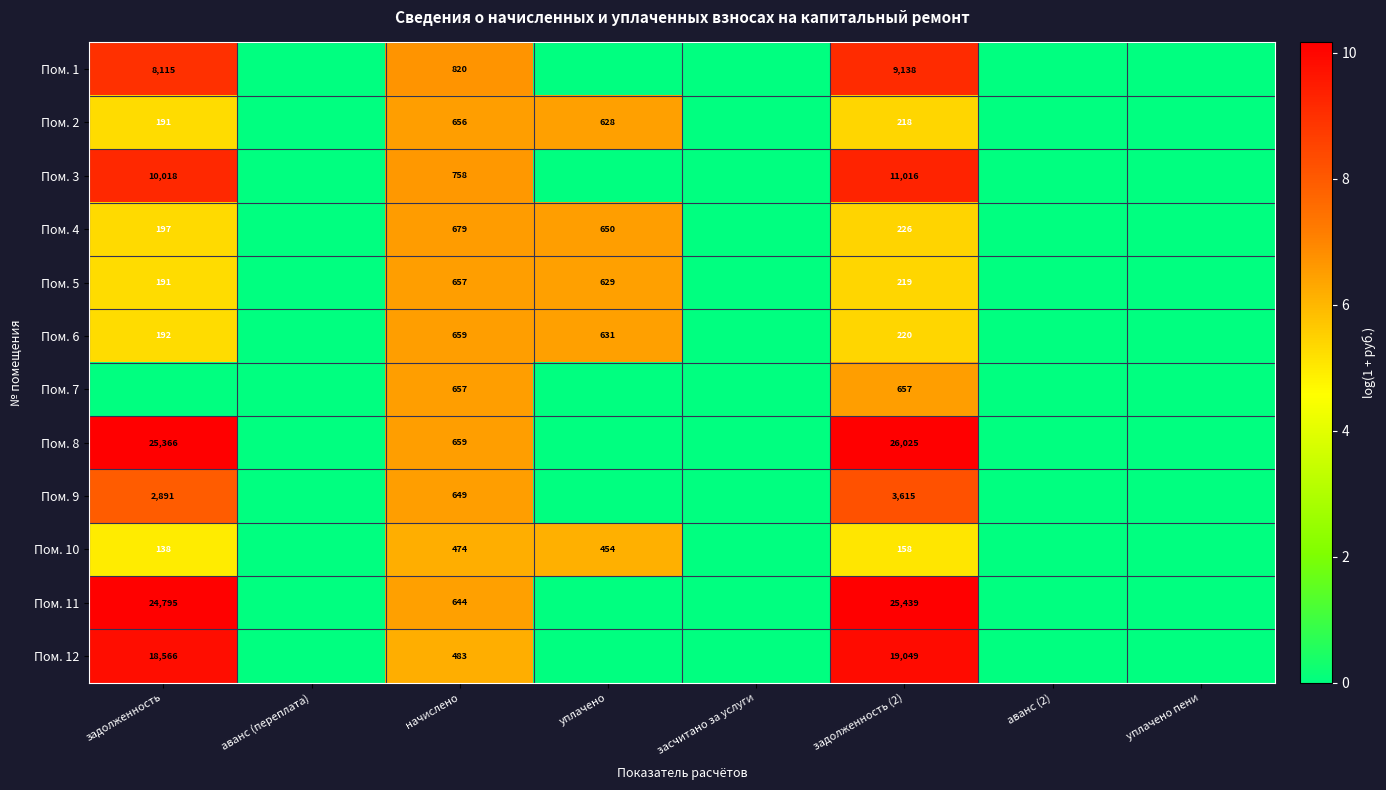

The Пом. 5 series shows 108 at задолженность. True or false?

False